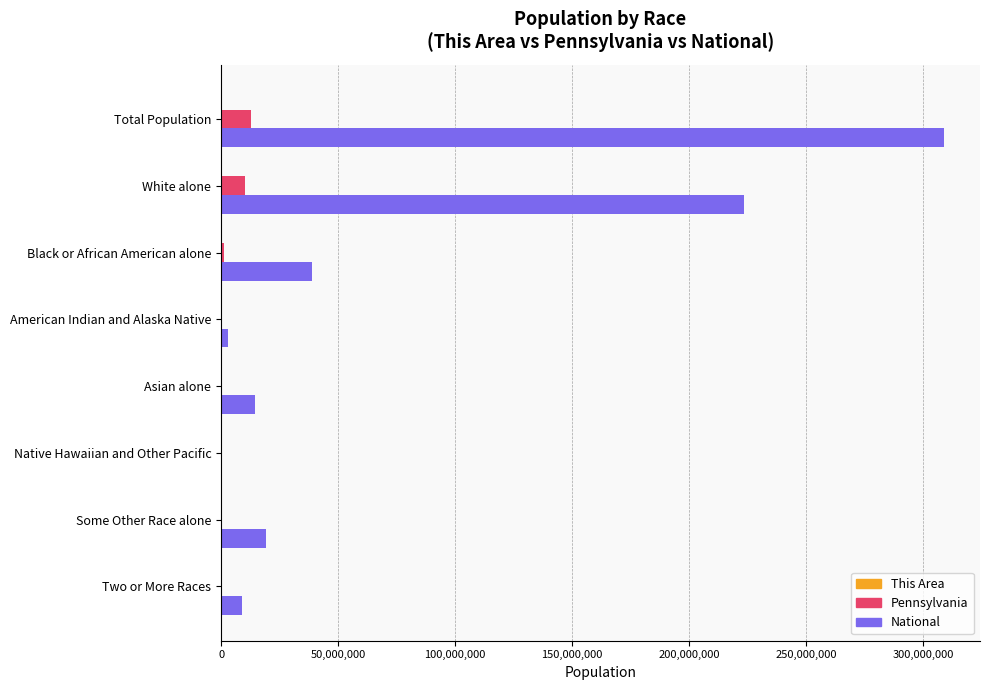

The value of National at White alone is 124995218. True or false?

False